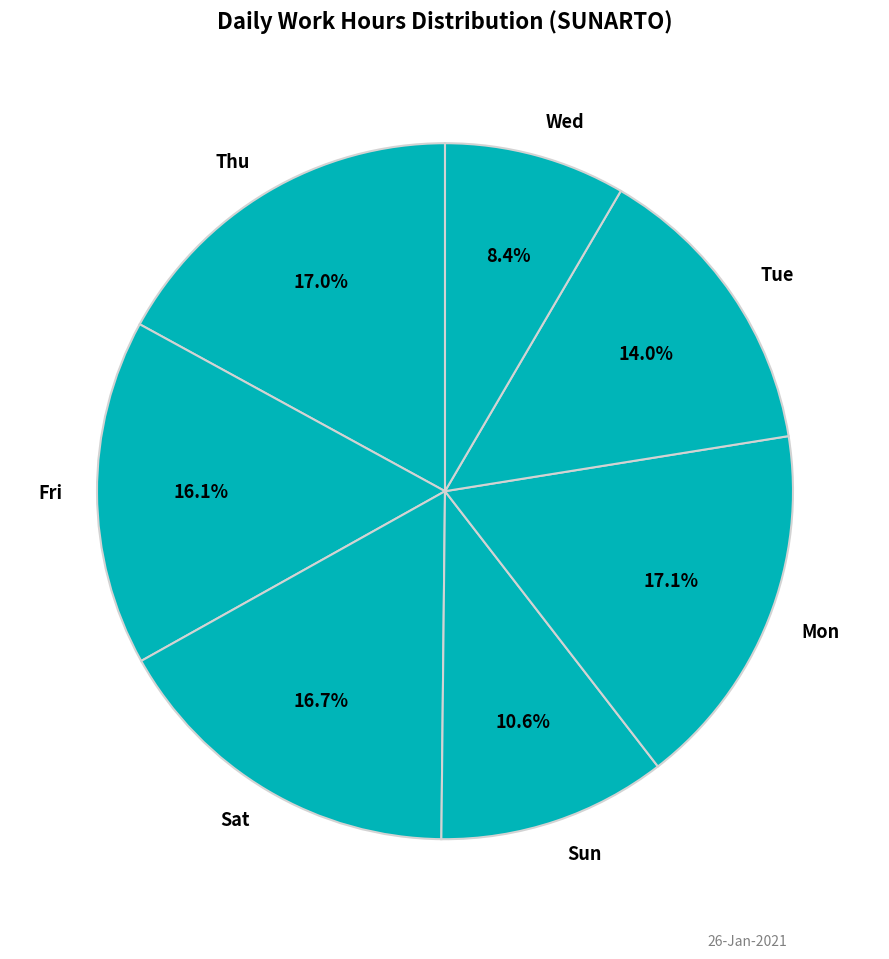

Is there a majority slice in this chart?

No